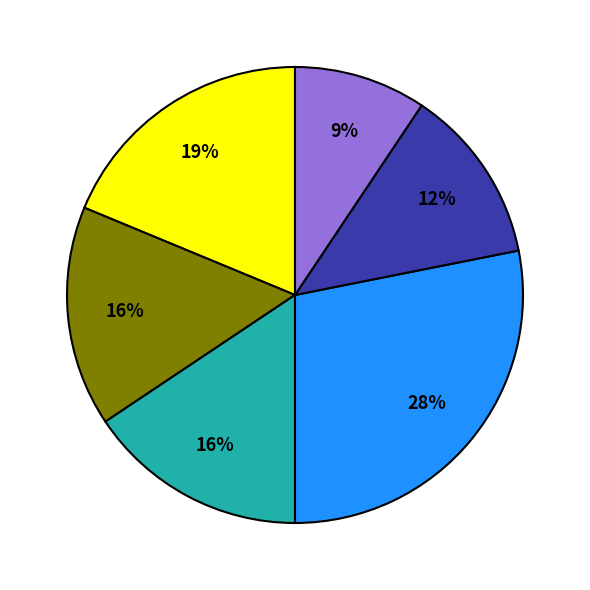

To the nearest percent, what is the average slice percentage?

17%